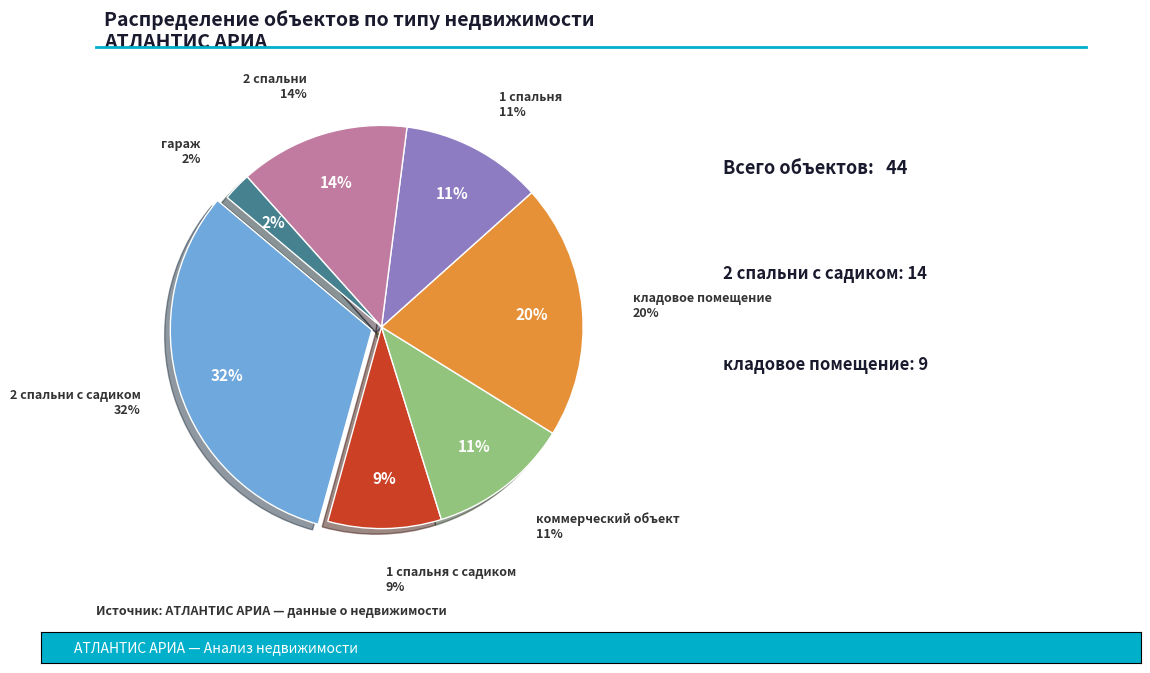

How many slices are in this pie chart?

7